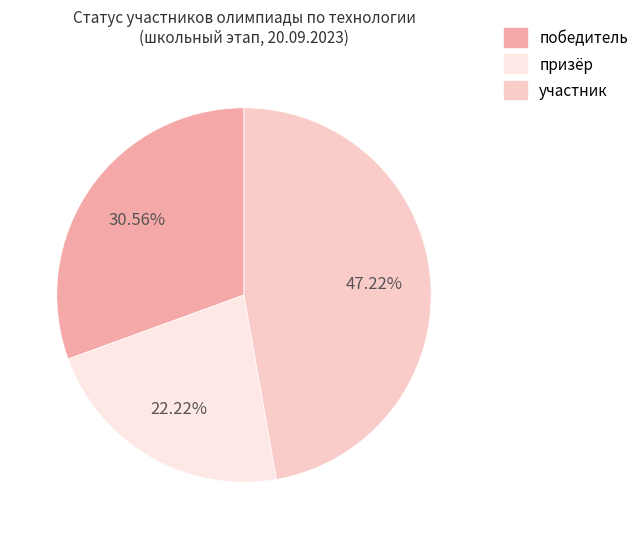

Is there a majority slice in this chart?

No